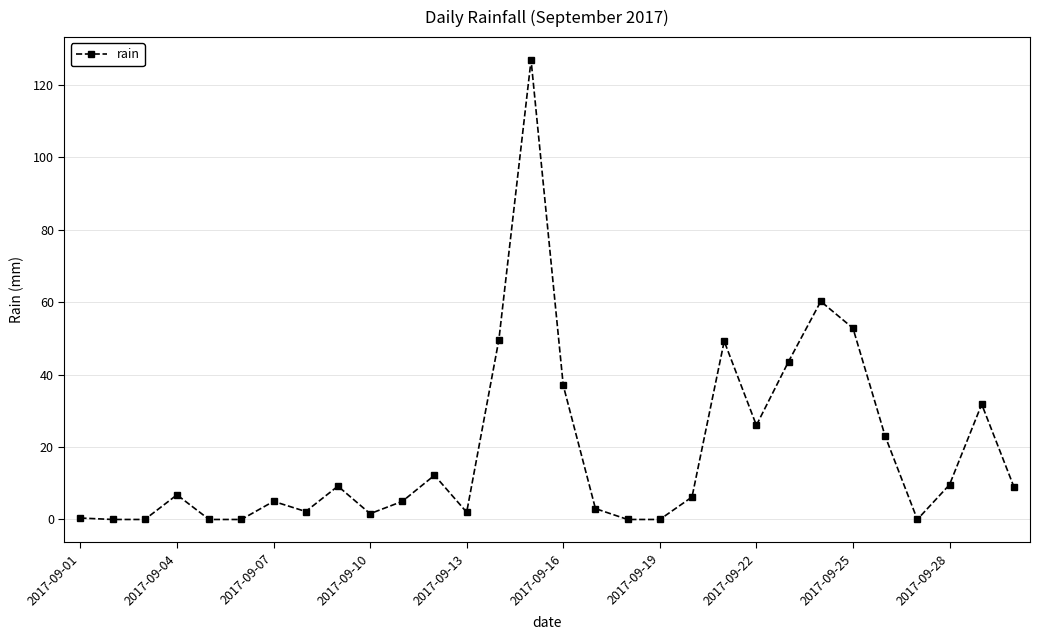

What is the value of the 4th point from the left?

6.8